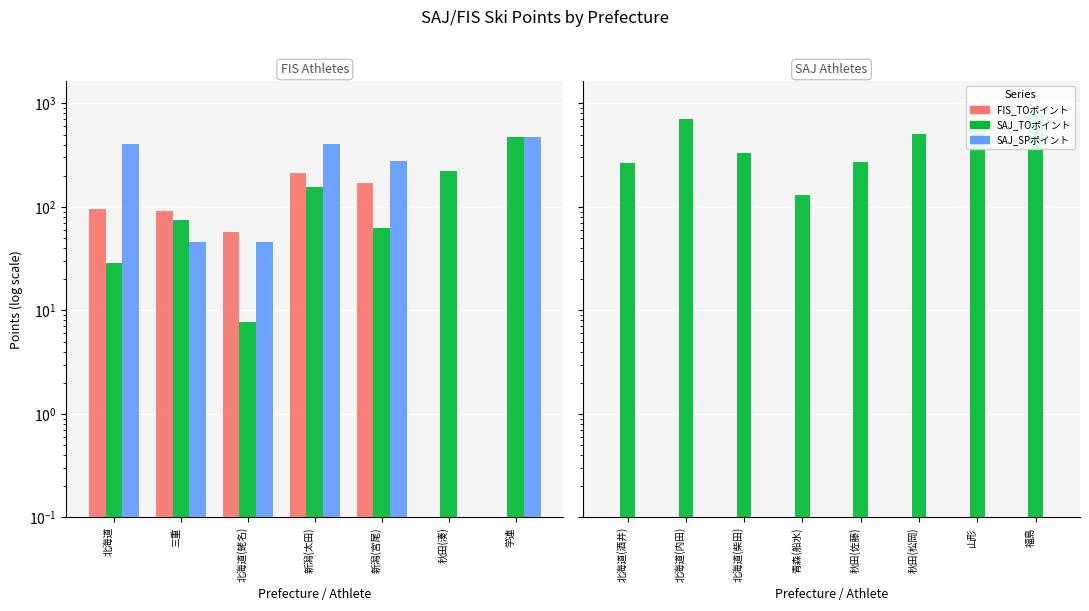

What is the label of the 7th bar from the left?

山形